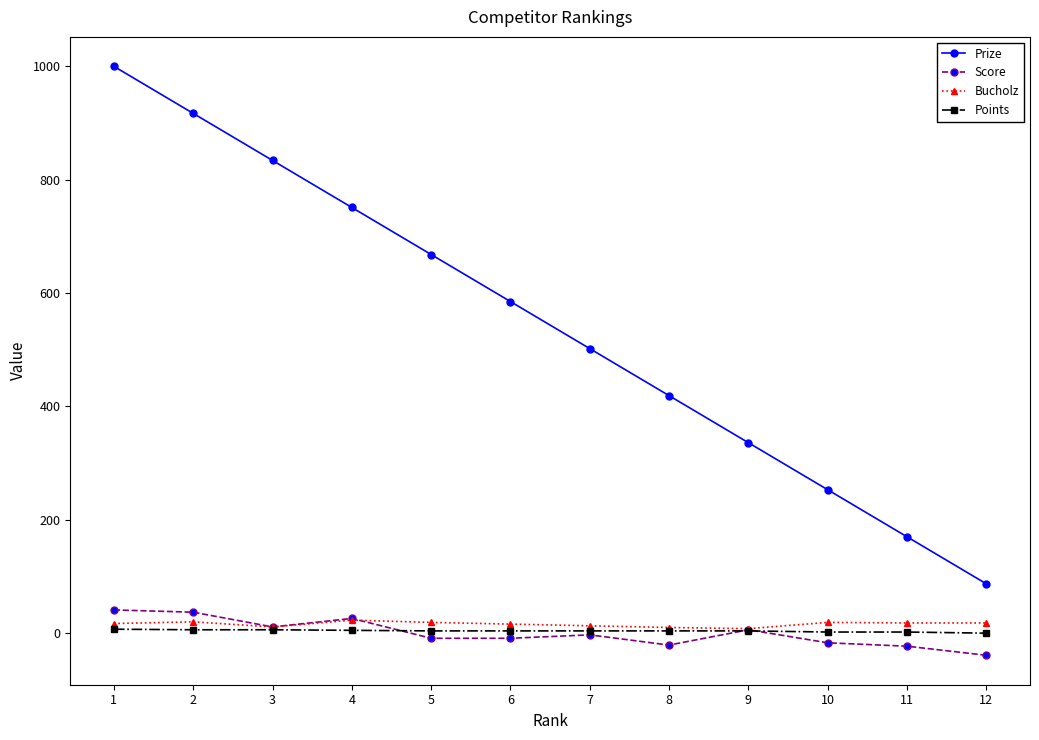

Rank the series by their maximum value, from highest to lowest.

Prize, Score, Bucholz, Points